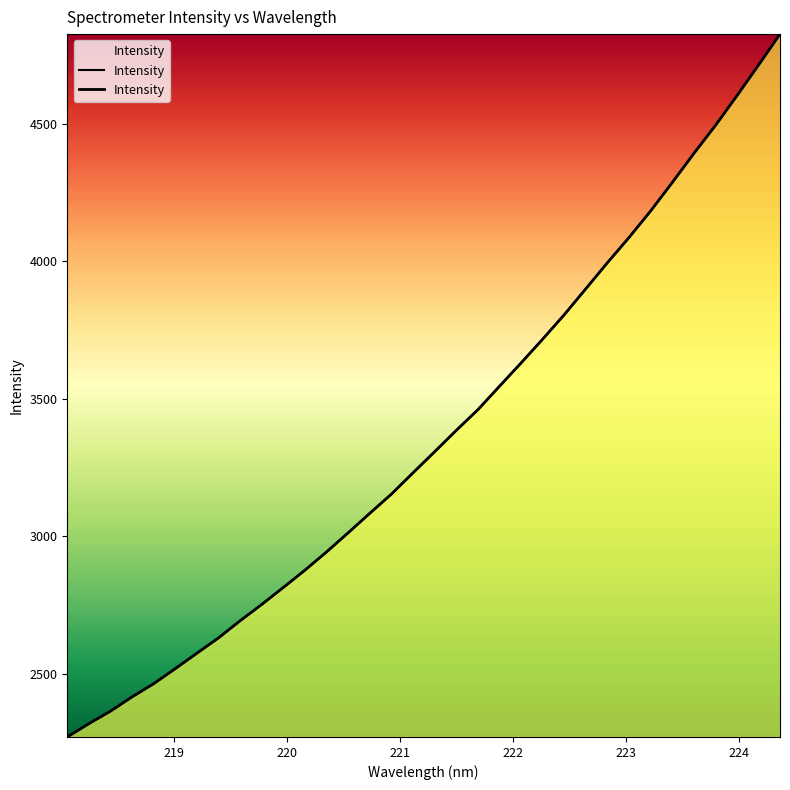

Reading right to left, list all the values displayed in this chart.

4826.0	4712.9	4601.4	4493.0	4391.2	4285.6	4182.5	4086.0	3994.5	3899.7	3805.2	3716.4	3629.8	3545.0	3459.8	3384.7	3307.2	3230.4	3153.0	3083.3	3012.5	2943.0	2876.6	2813.6	2751.8	2692.5	2630.1	2574.3	2518.2	2463.3	2415.4	2363.4	2317.9	2269.4